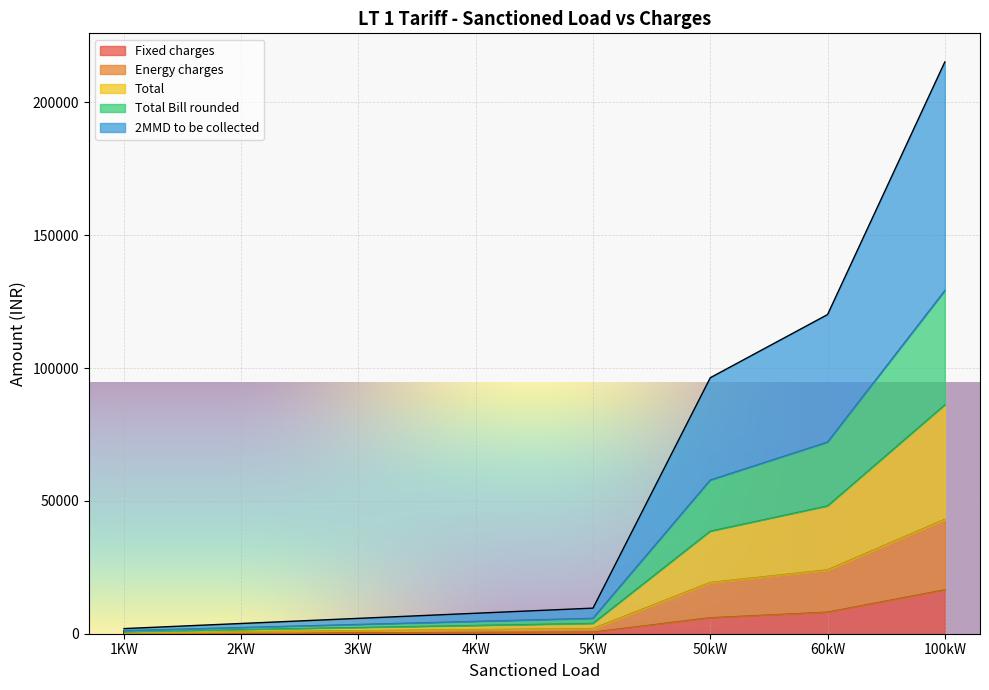

Which category has the lowest value in the Fixed charges series?

1KW